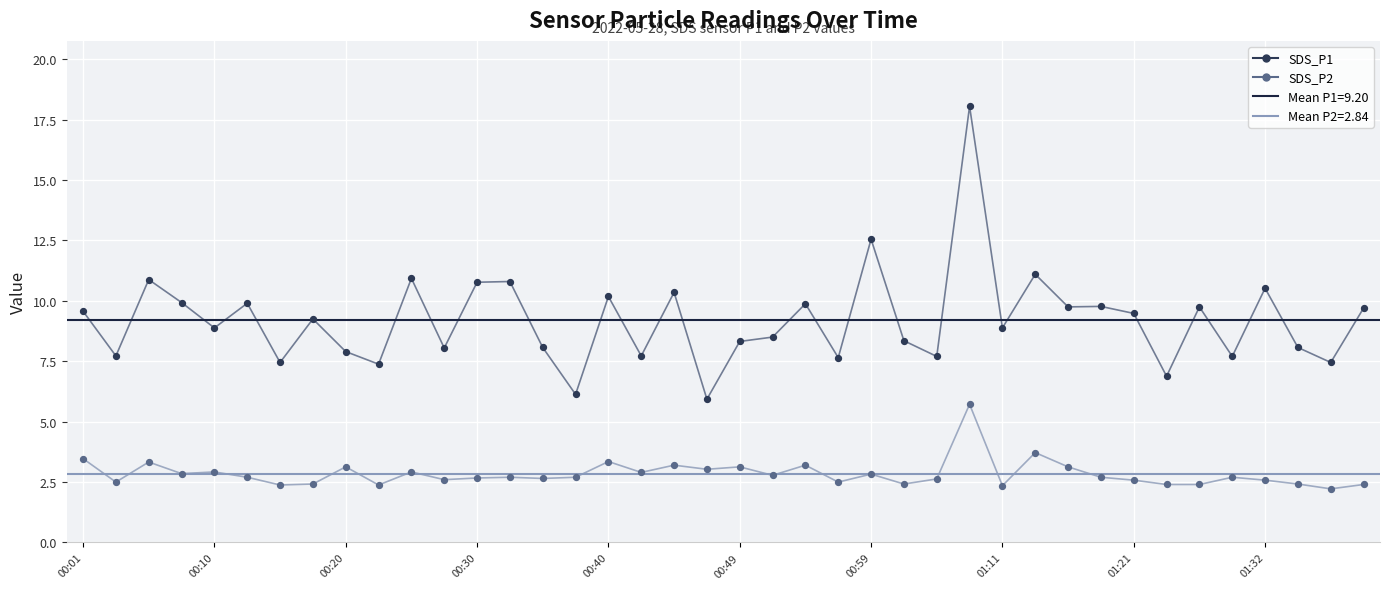

Which series has the widest spread of Y values?

SDS_P1